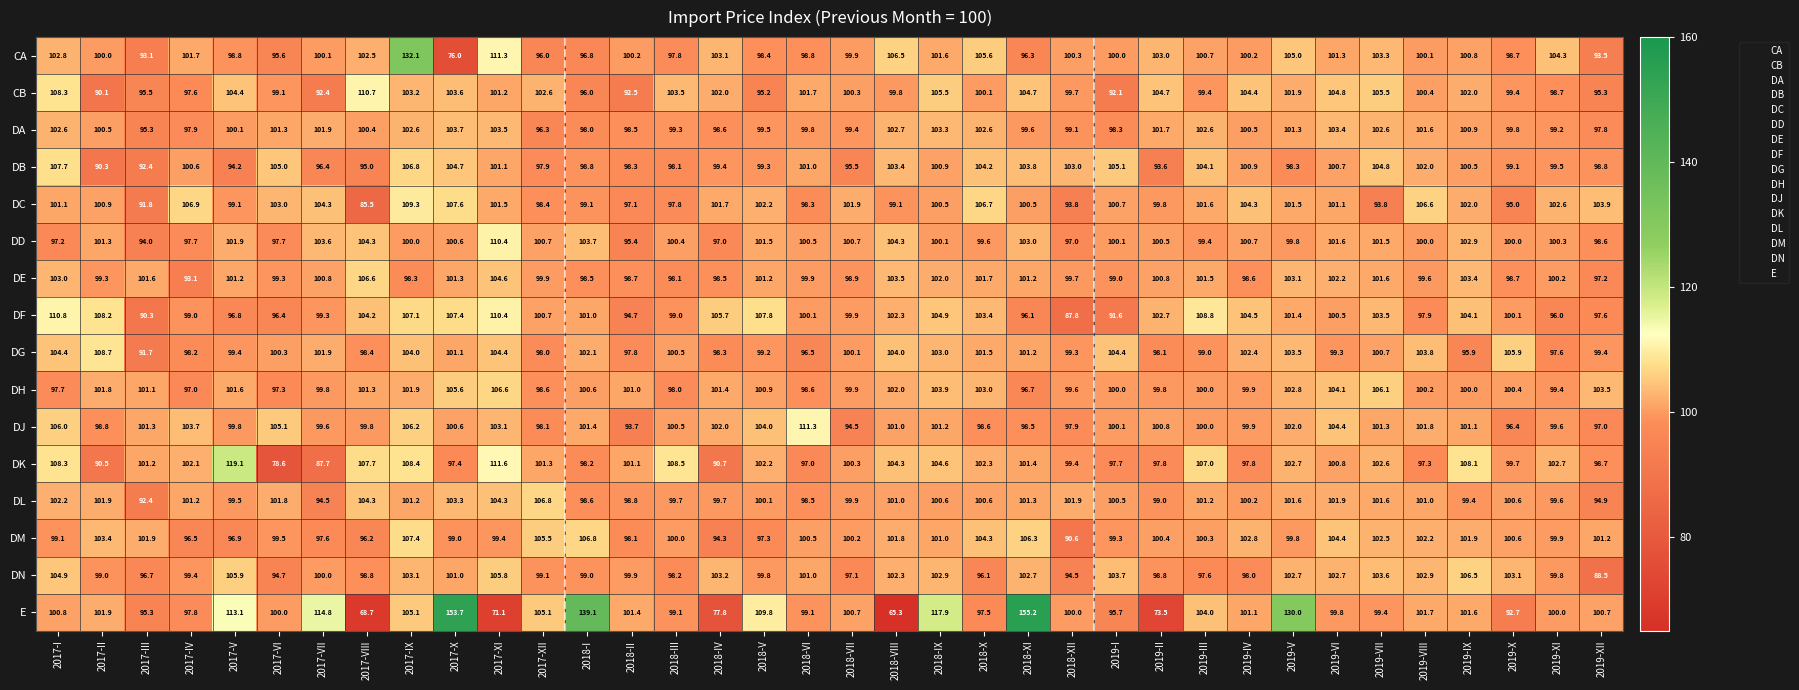

What is the lowest value of the DH series?

96.7